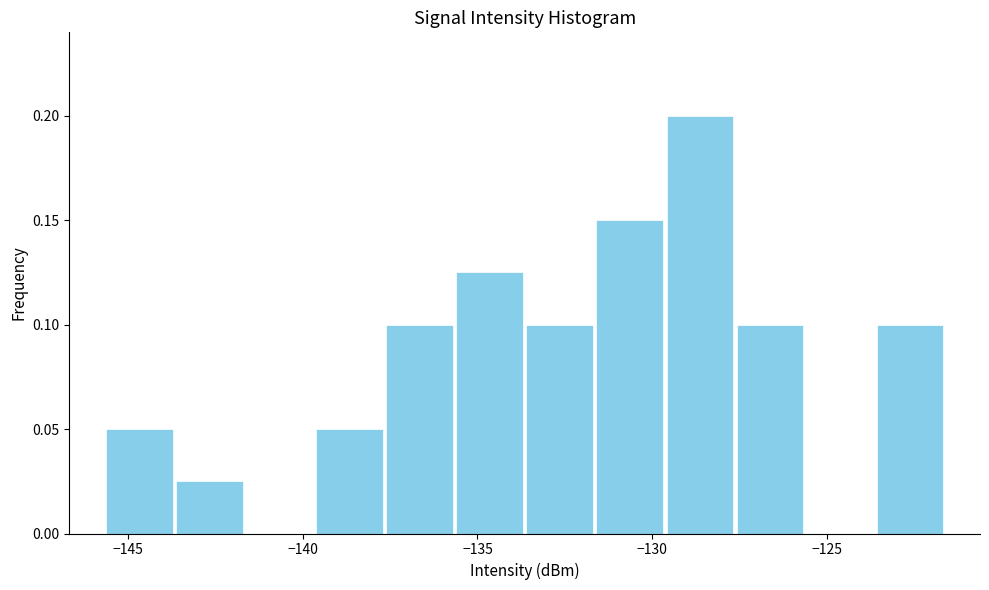

Over which range of the x-axis is the bar tallest?

-129.5 to -127.5